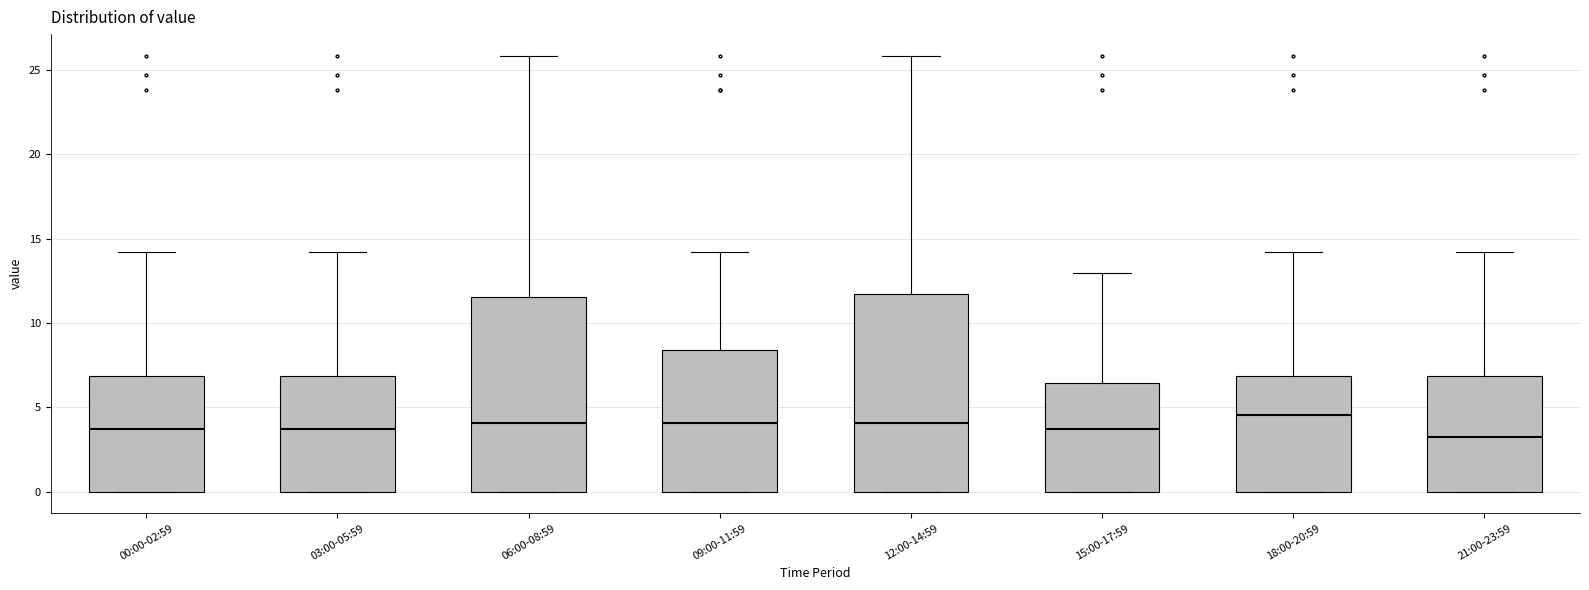

Reading left to right, transcribe this box plot: for each box, give where its median line is, the range the box spans, and where its two whiskers end, as read against the y-axis. The values are not printed on the chart, so give them approximately, as read against the axis.

00:00-02:59: median 3.5, box 0.0 to 7.0, whiskers 0.0 to 14.0
03:00-05:59: median 3.5, box 0.0 to 7.0, whiskers 0.0 to 14.0
06:00-08:59: median 4.0, box 0.0 to 11.5, whiskers 0.0 to 26.0
09:00-11:59: median 4.0, box 0.0 to 8.5, whiskers 0.0 to 14.0
12:00-14:59: median 4.0, box 0.0 to 11.5, whiskers 0.0 to 26.0
15:00-17:59: median 3.5, box 0.0 to 6.5, whiskers 0.0 to 13.0
18:00-20:59: median 4.5, box 0.0 to 7.0, whiskers 0.0 to 14.0
21:00-23:59: median 3.0, box 0.0 to 7.0, whiskers 0.0 to 14.0